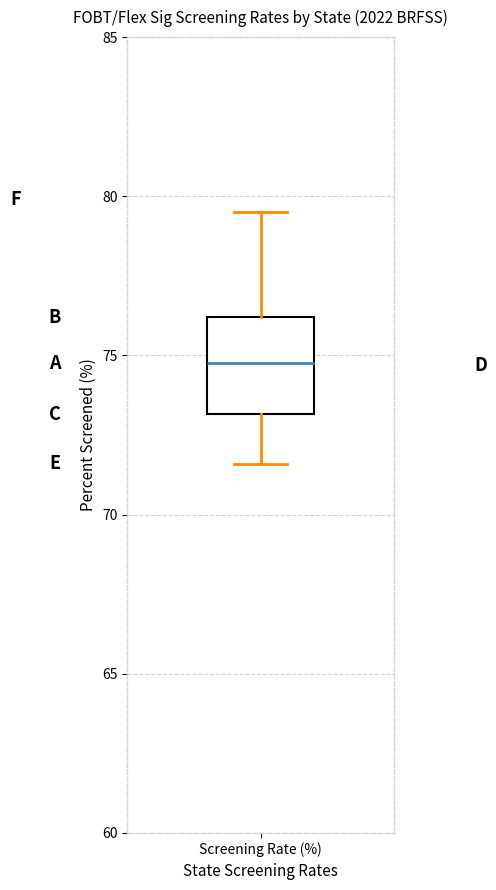

Transcribe this box plot: give where the median line is, the range the box spans, and where the two whiskers end, as read against the y-axis. The values are not printed on the chart, so give them approximately, as read against the axis.

median 75.0, box 73.0 to 76.0, whiskers 71.5 to 79.5